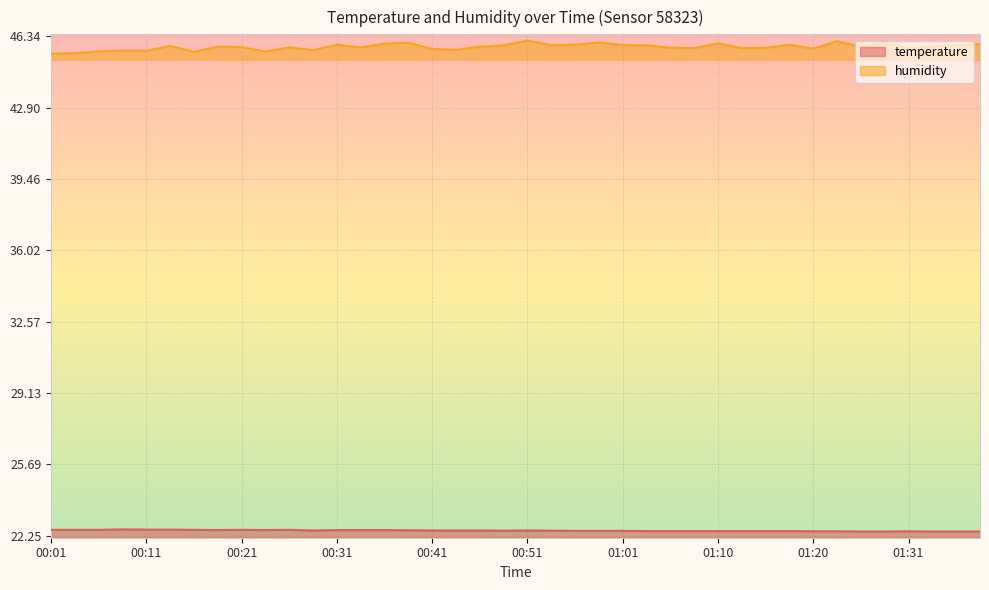

What is the label of the 4th point from the right?

01:31